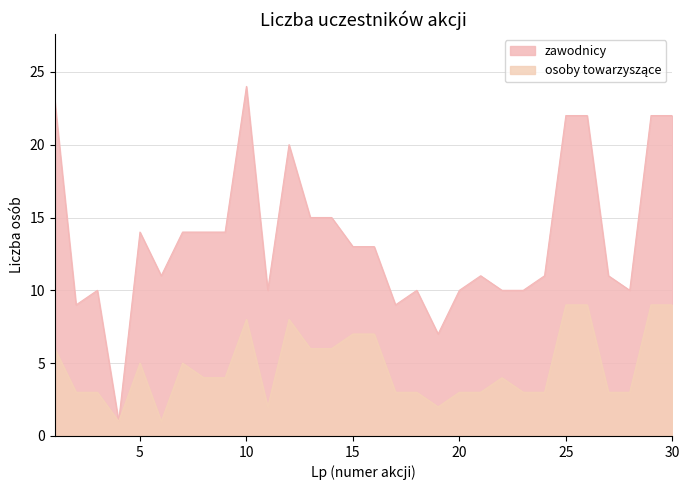

Reading left to right, transcribe all the data shown in this chart.

zawodnicy: 1=23	2=9	3=10	4=1	5=14	6=11	7=14	8=14	9=14	10=24	11=10	12=20	13=15	14=15	15=13	16=13	17=9	18=10	19=7	20=10	21=11	22=10	23=10	24=11	25=22	26=22	27=11	28=10	29=22	30=22
osoby towarzyszące: 1=6	2=3	3=3	4=1	5=5	6=1	7=5	8=4	9=4	10=8	11=2	12=8	13=6	14=6	15=7	16=7	17=3	18=3	19=2	20=3	21=3	22=4	23=3	24=3	25=9	26=9	27=3	28=3	29=9	30=9